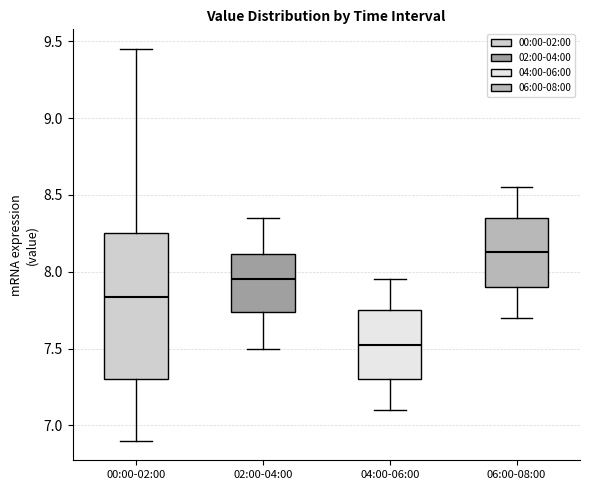

Which box's median line is the highest?

06:00-08:00